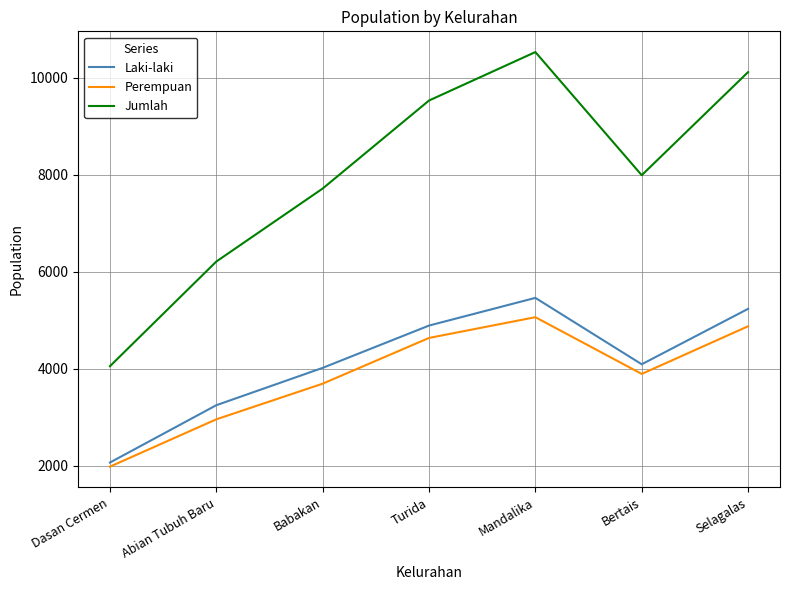

The Perempuan series shows 2597 at Turida. True or false?

False